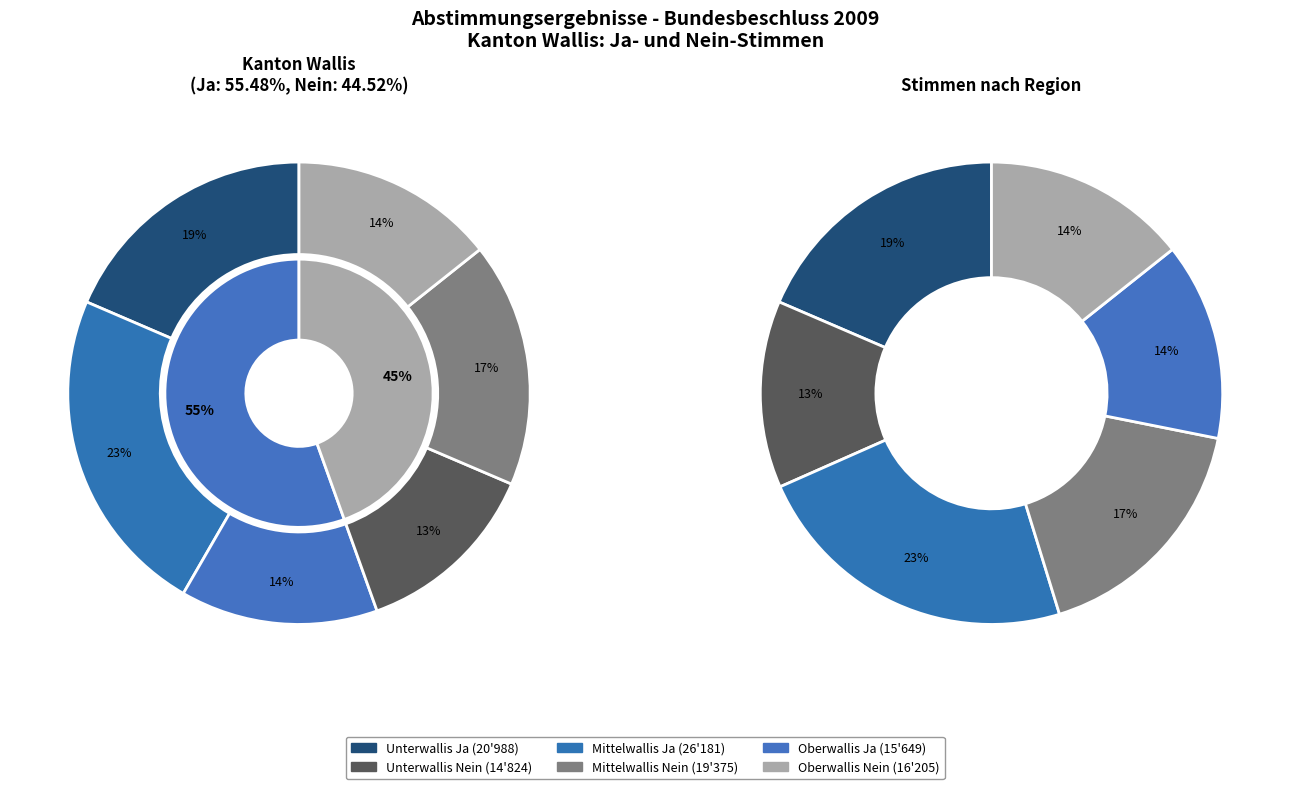

Rank the categories by Nein value from highest to lowest.

Kanton, Mittelwallis, Oberwallis, Unterwallis